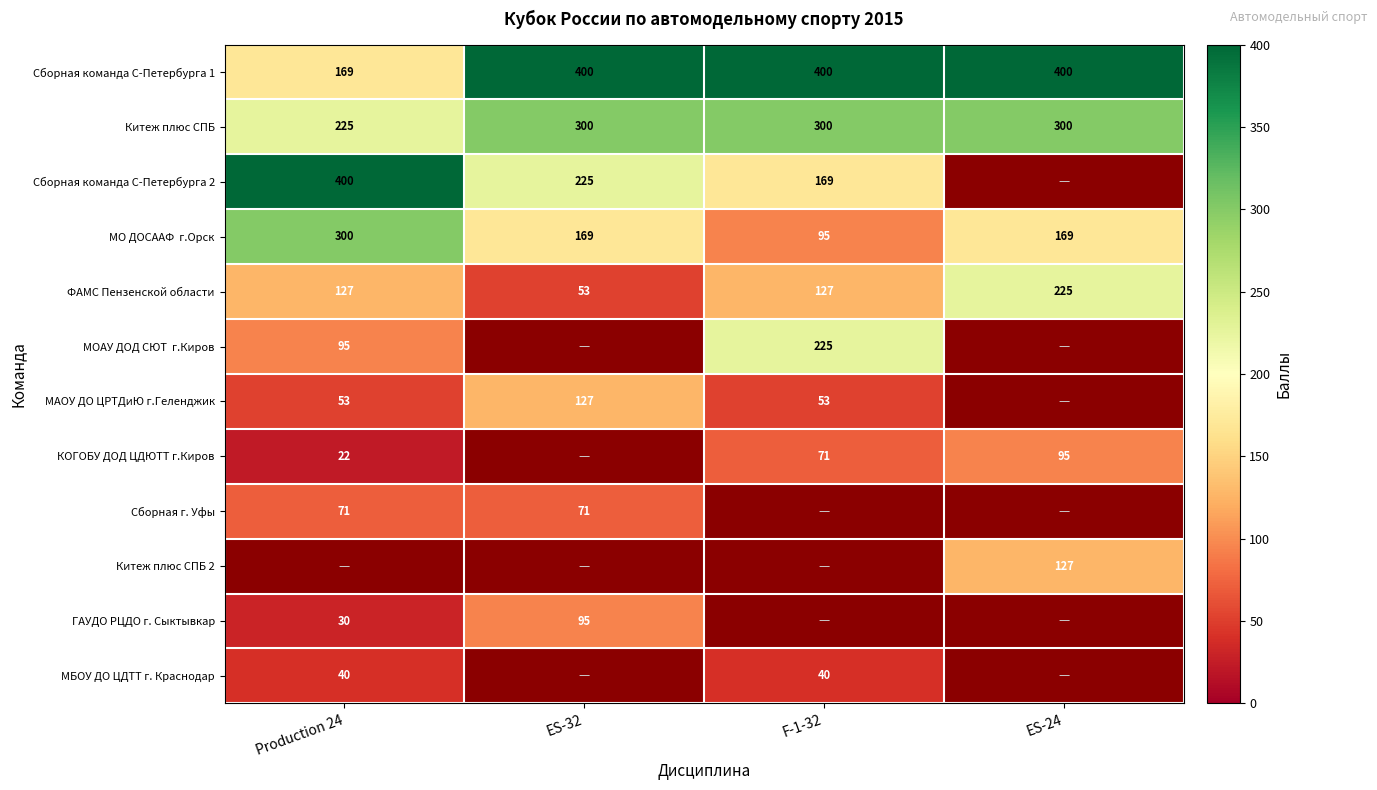

What is the average value of the ФАМС Пензенской области series?

133